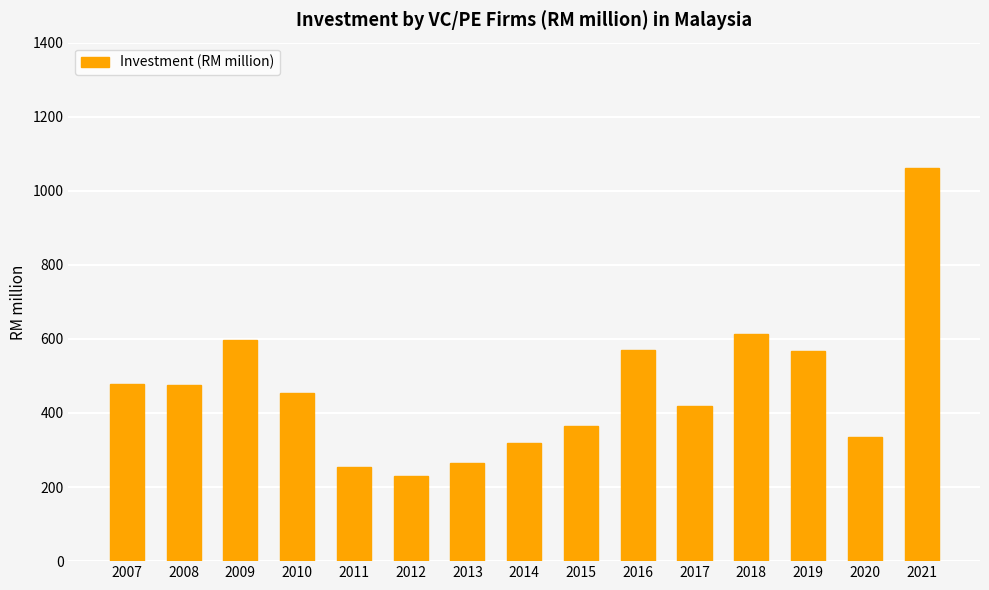

What is the change in value from 2007 to 2019?

+87.4